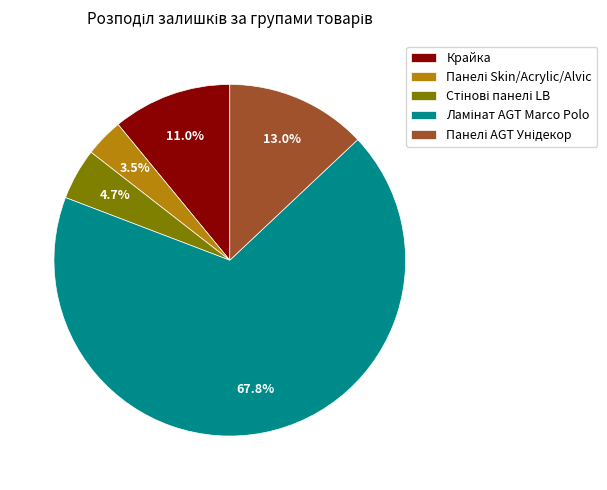

How much of the chart is everything except Крайка?

89.0%